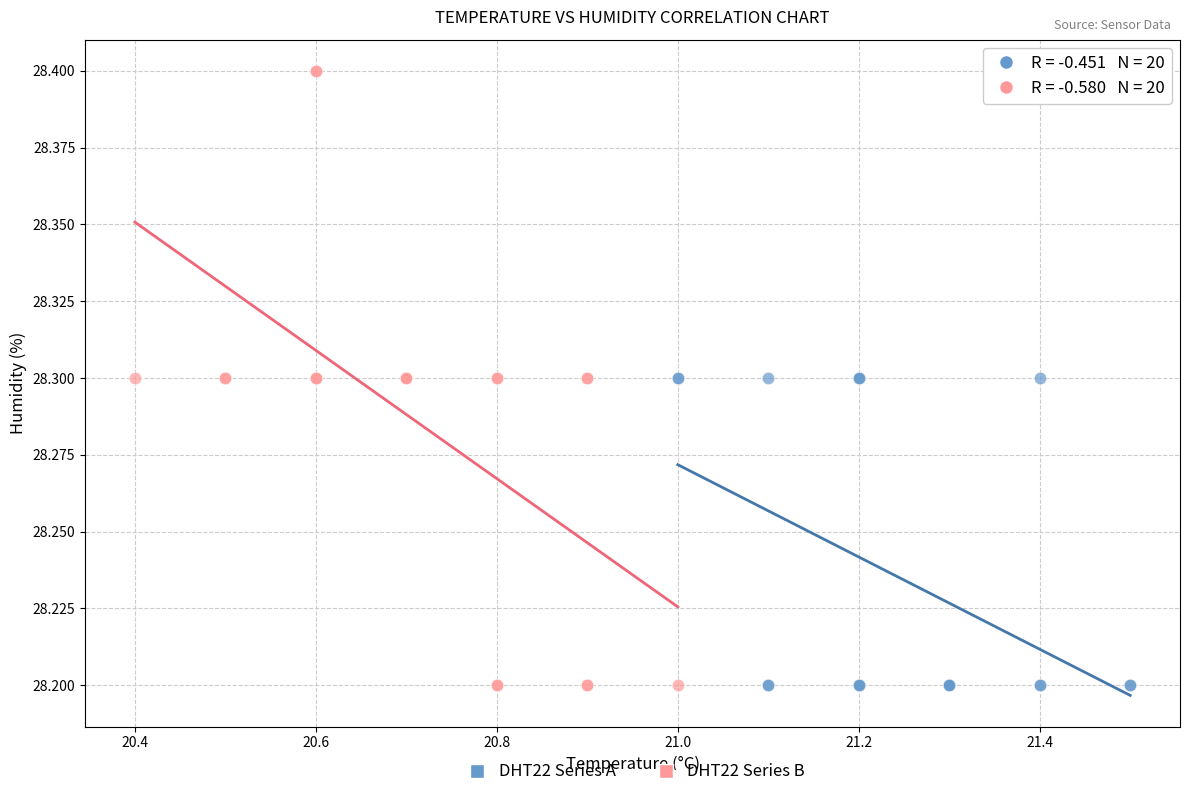

Which series has the widest spread of Y values?

DHT22 Series B